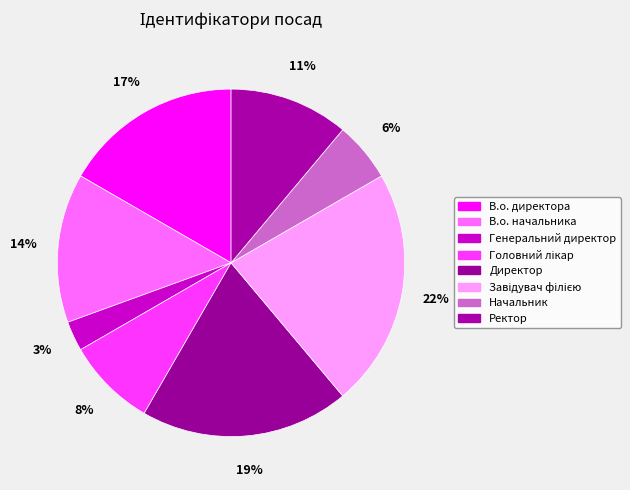

Is it true that Начальник is 1% of the pie?

False